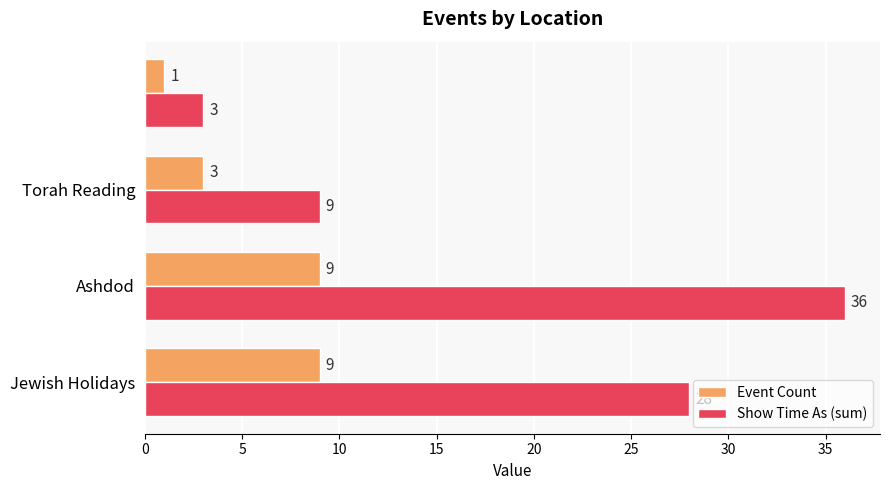

Which series has the largest total across all categories?

Show Time As (sum)